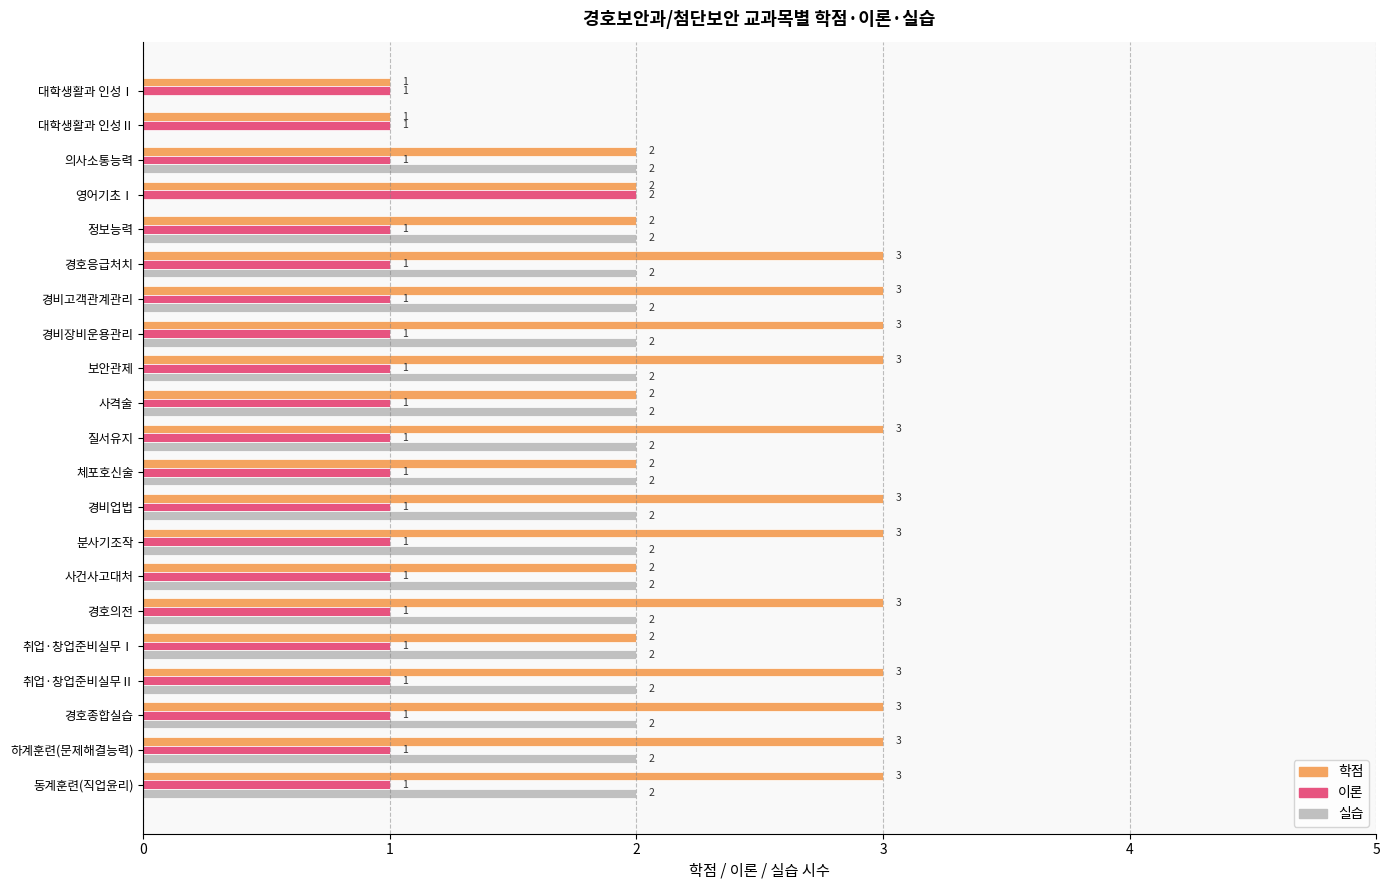

How many 실습 values are between 2 and 3?

18